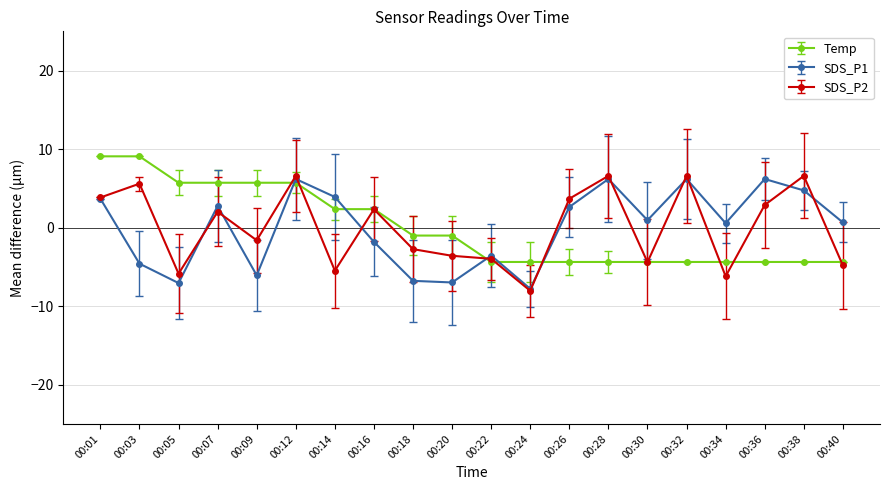

How many data points in SDS_P2 are less than 2?

10